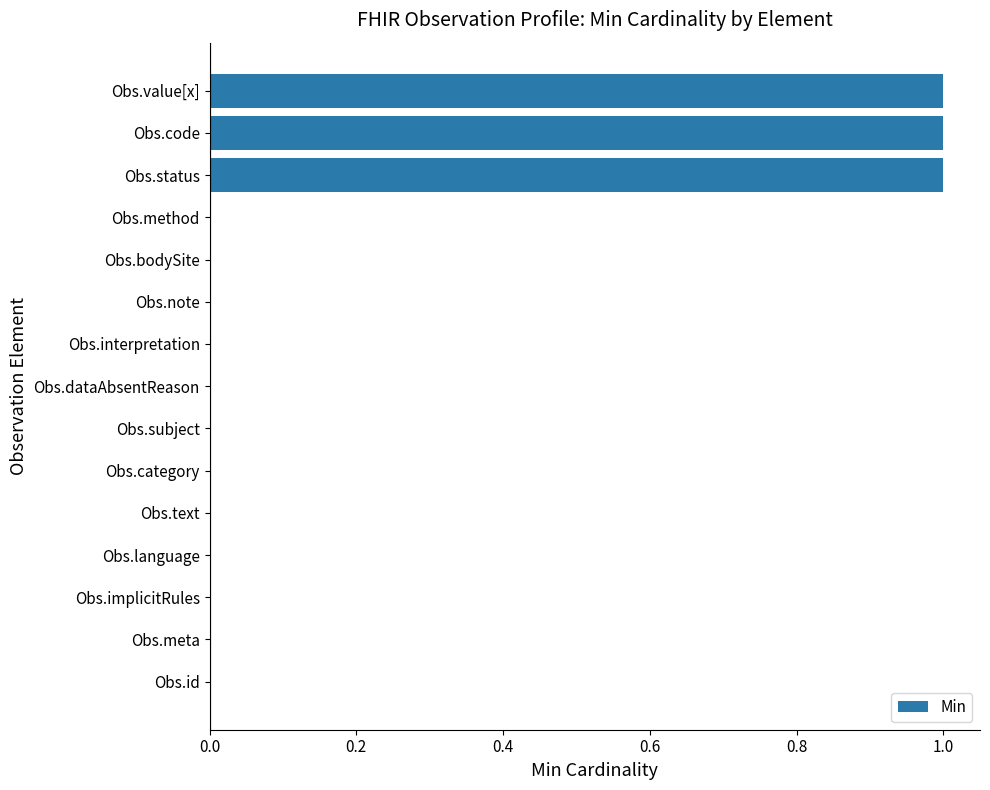

The chart shows a value of 1 at Obs.implicitRules. True or false?

False